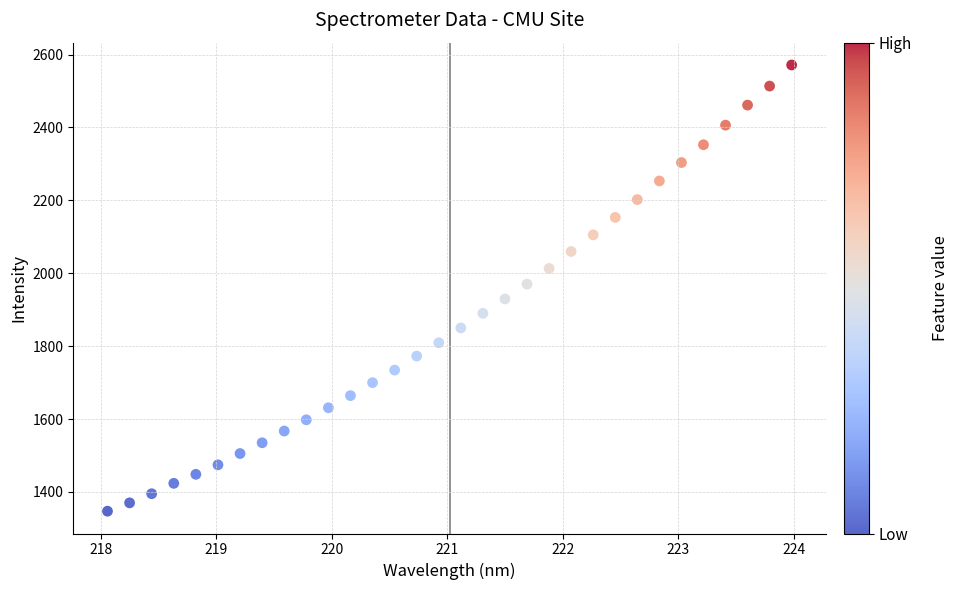

What is the range of X values (max minus min)?

5.9